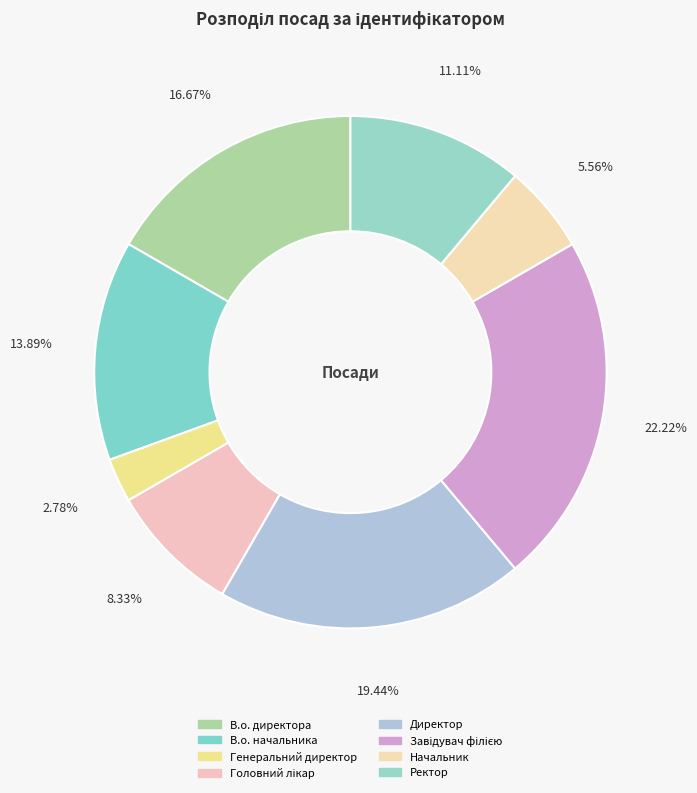

How many slices are in this pie chart?

8